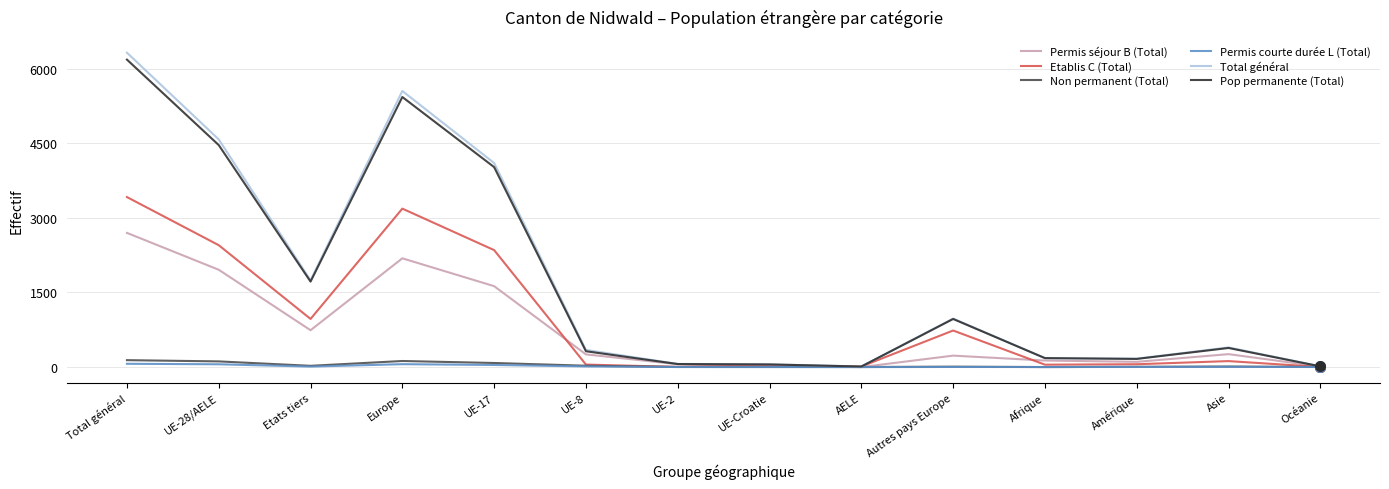

At which category is the sum across all series the highest?

Total général